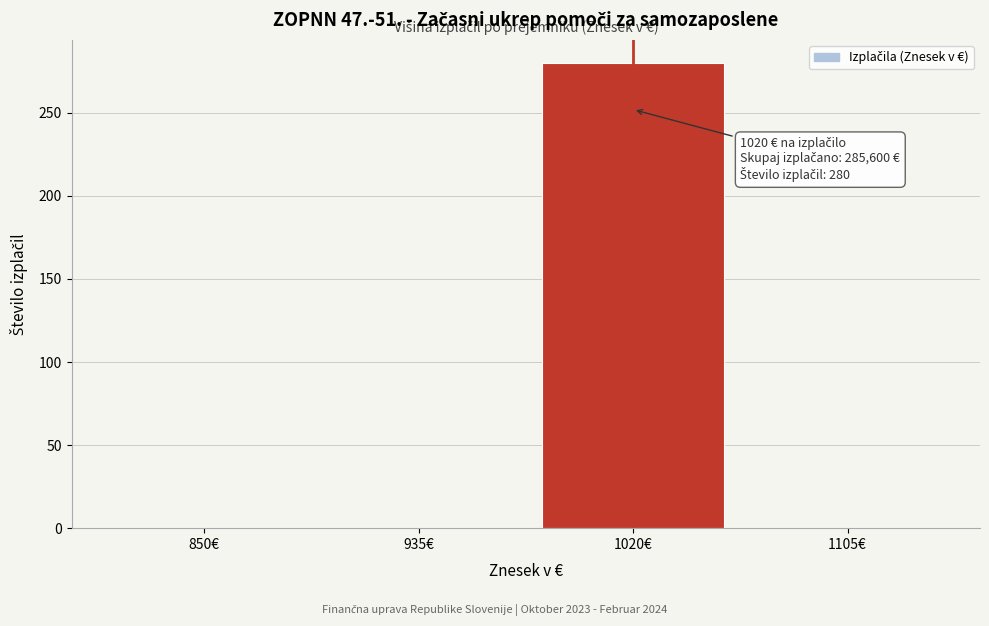

Reading left to right, transcribe all the data shown in this chart.

850€=0	935€=0	1020€=280	1105€=0